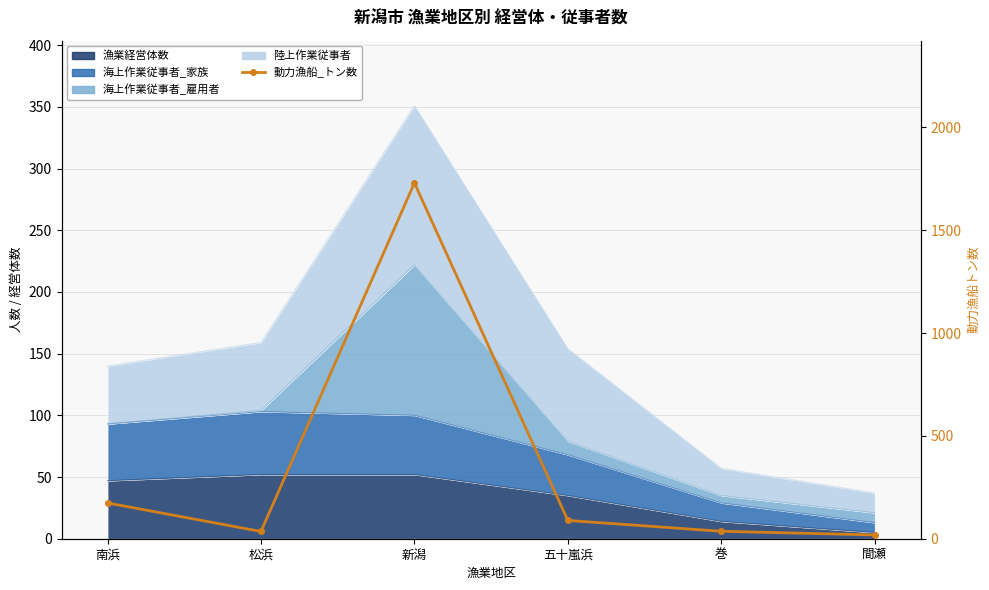

What is the approximate value at 新潟?

1729.4